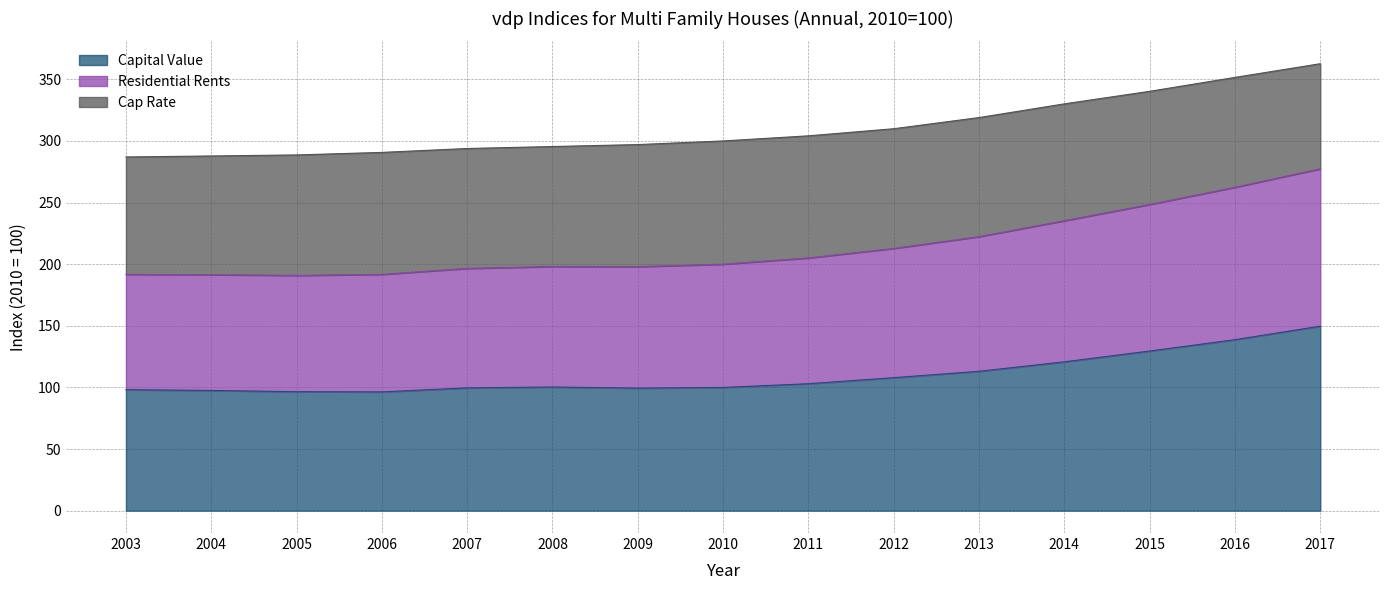

Where does the Capital Value series first go above 100?

2008